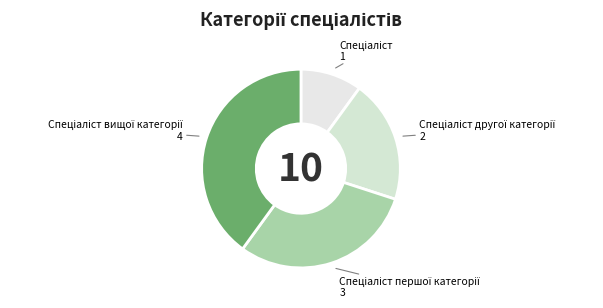

How many segments does this pie chart have?

4